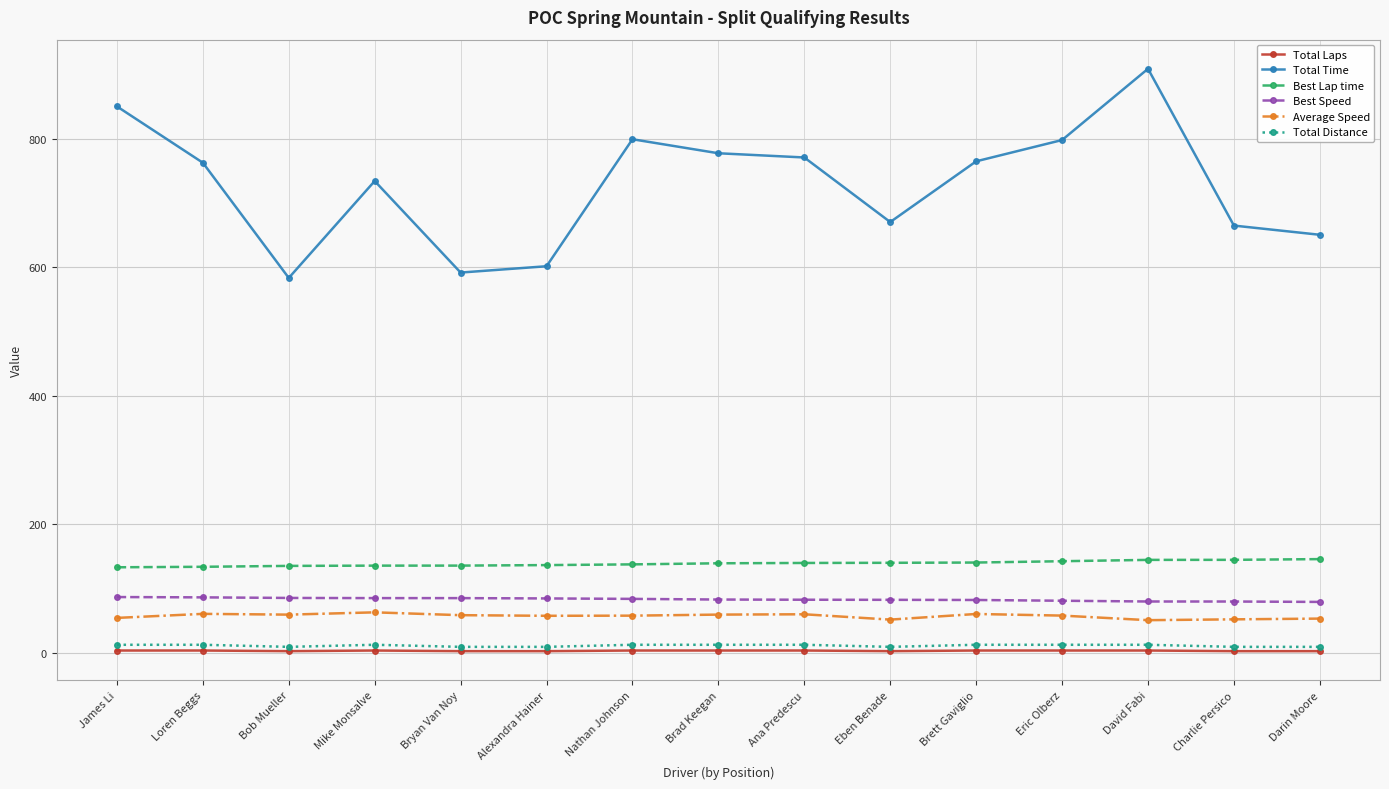

Which series changed the most between Loren Beggs and Darin Moore?

Total Time